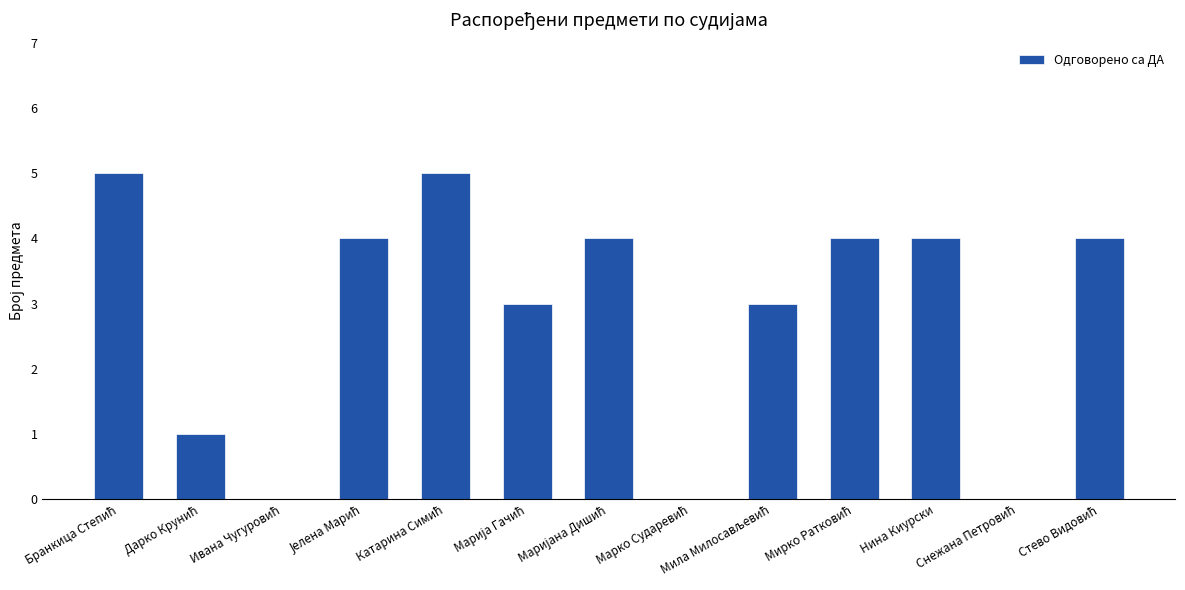

What is the maximum value shown in the chart?

5